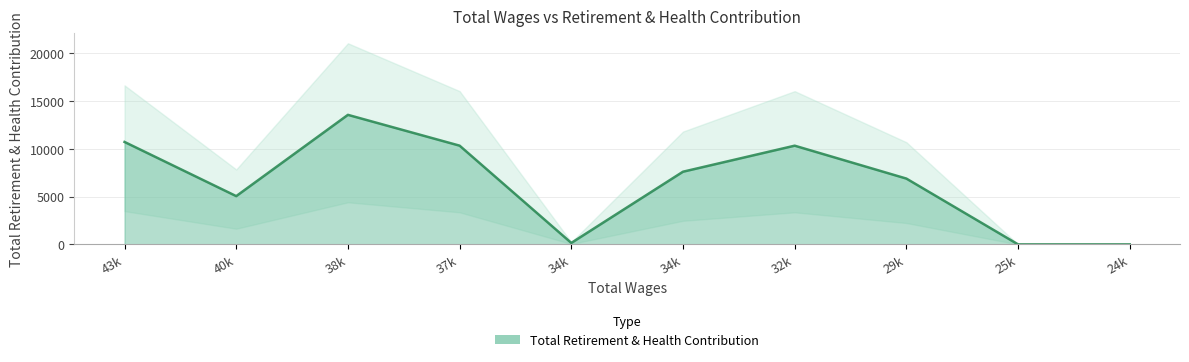

Reading left to right, extract all data points from this chart.

10720	5051	13556	10332	151	7605	10329	6887	0	0